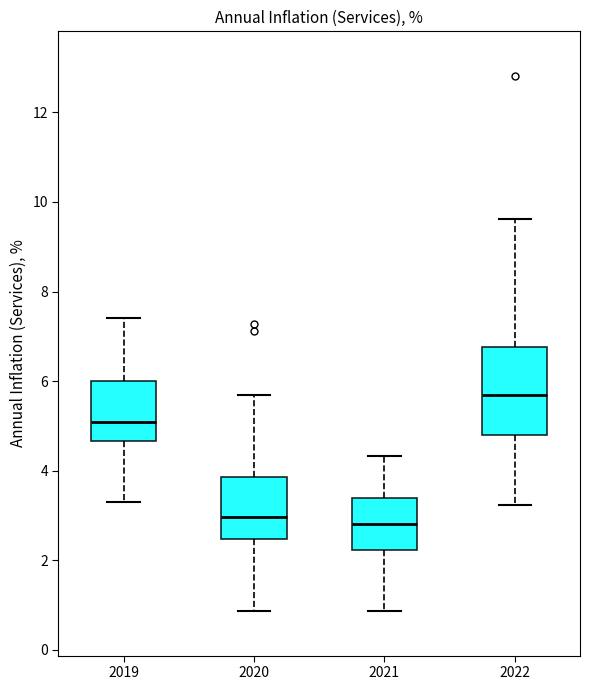

Where does the median line of the box at x = 2020 sit on the y-axis? The values are not printed on the chart, so give them approximately, as read against the axis.

3.0